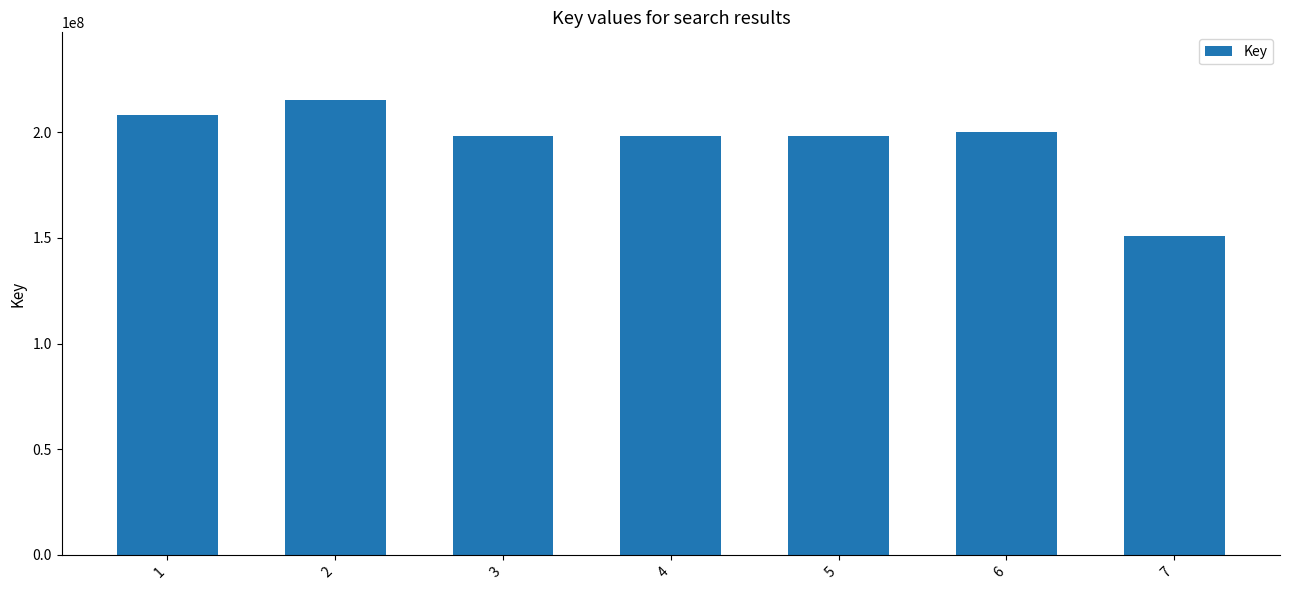

Which has a higher value, 5 or 7?

5